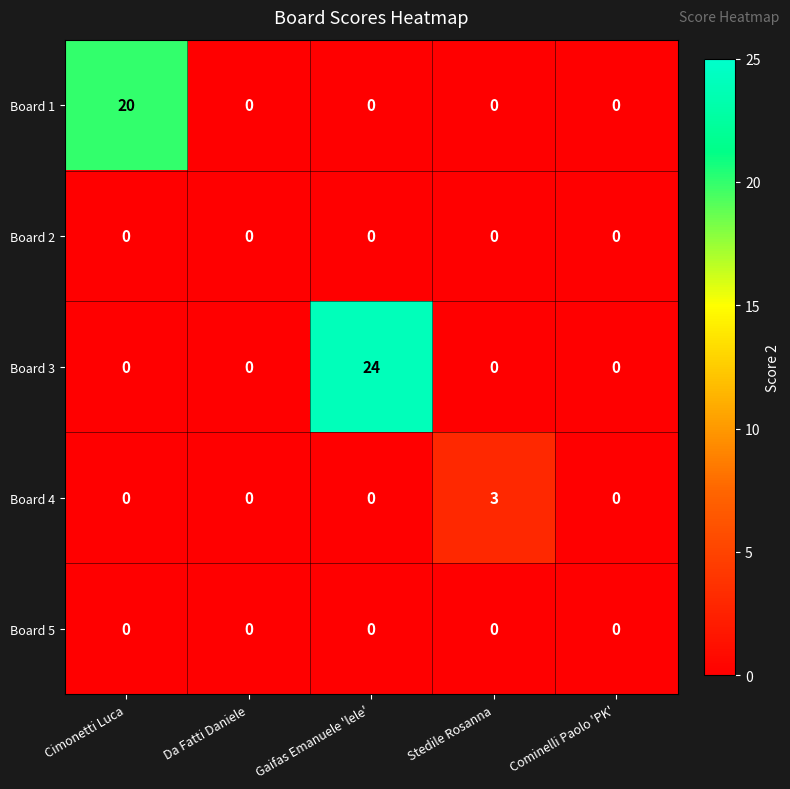

Which series has the largest total across all categories?

Board 3